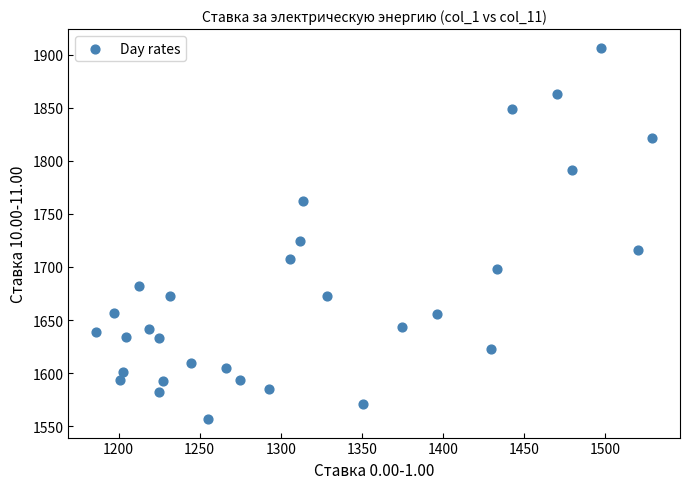

What is the range of X values (max minus min)?

342.7